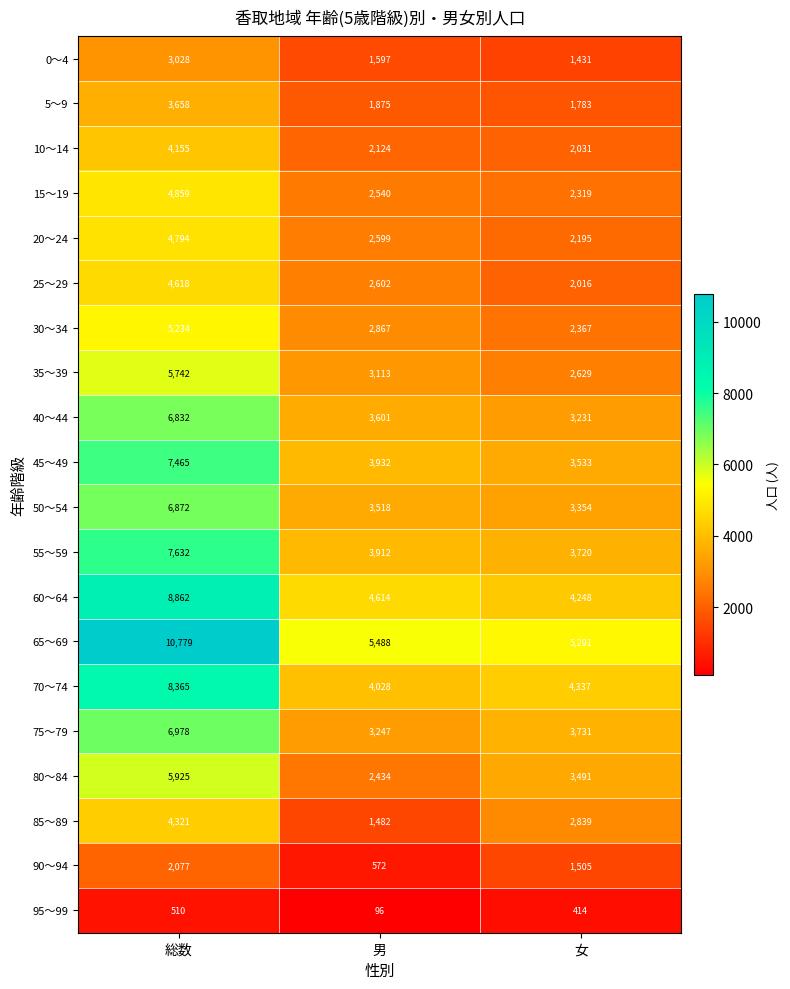

What is the greatest value displayed?

10779